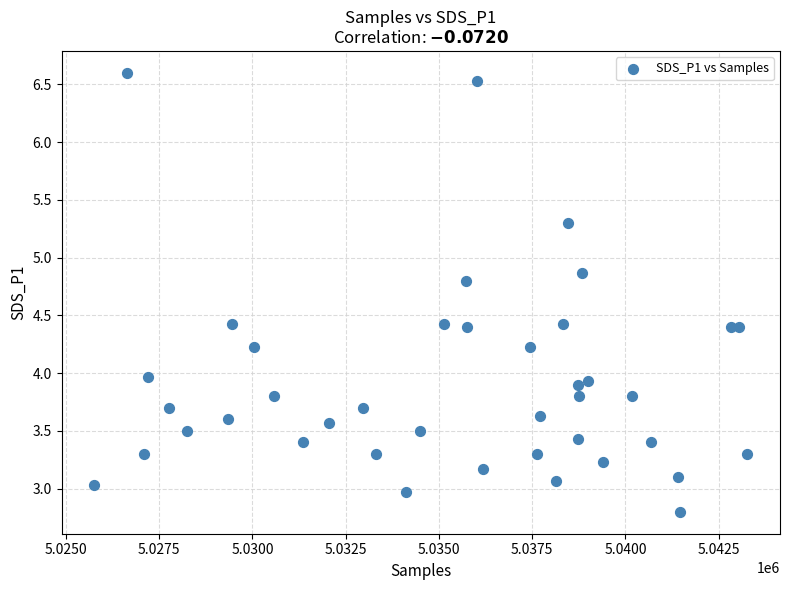

What is the range of Y values (max minus min)?

3.8